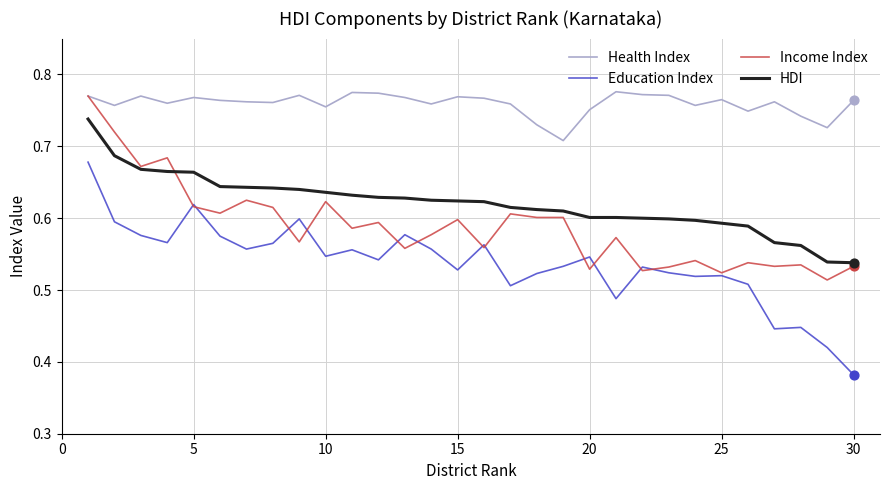

Which series has the widest spread of values?

Education Index